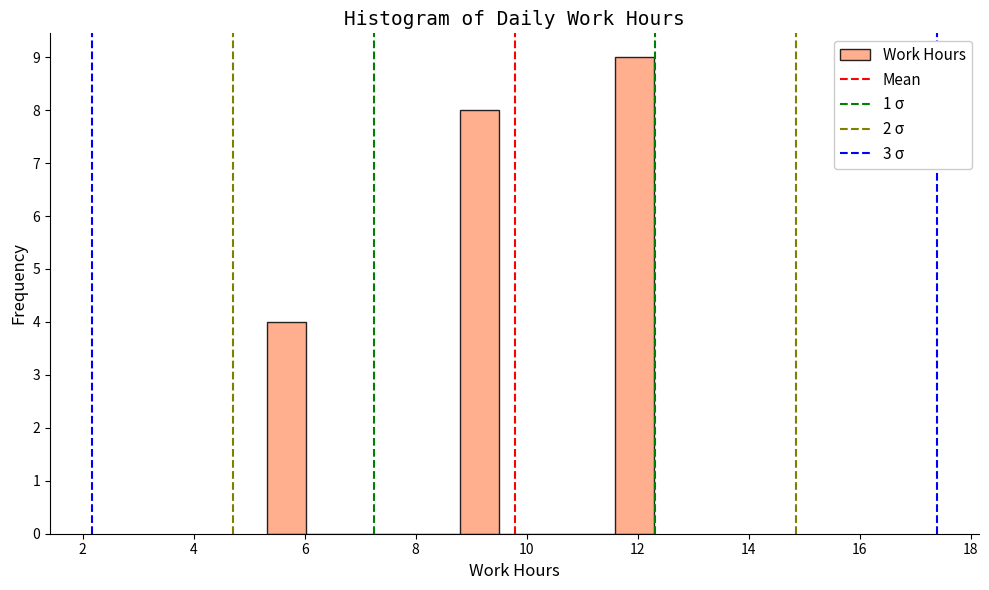

Read against the x-axis, roughly where is the centre of the tallest bar?

12.0